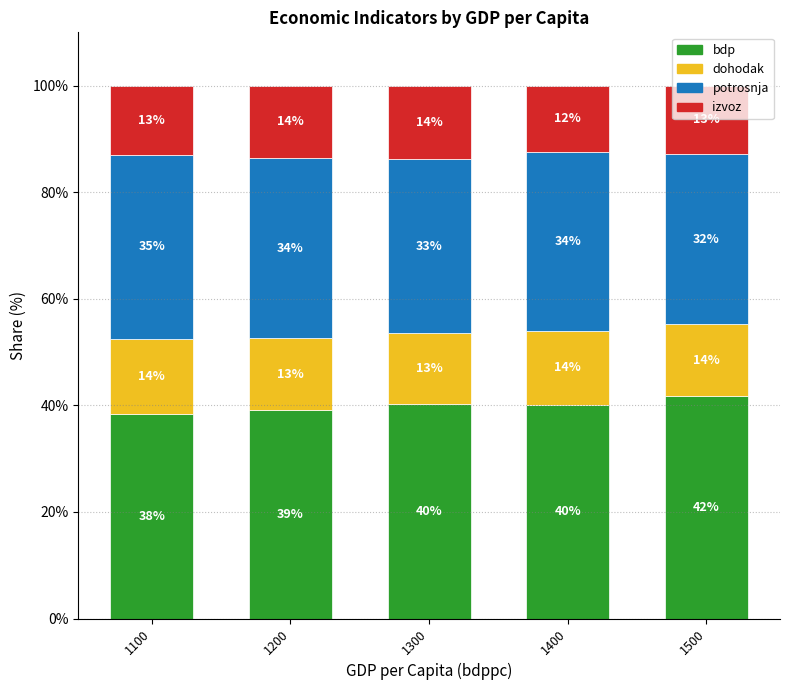

List the labels in order of bdp value, largest first.

1500, 1300, 1400, 1200, 1100